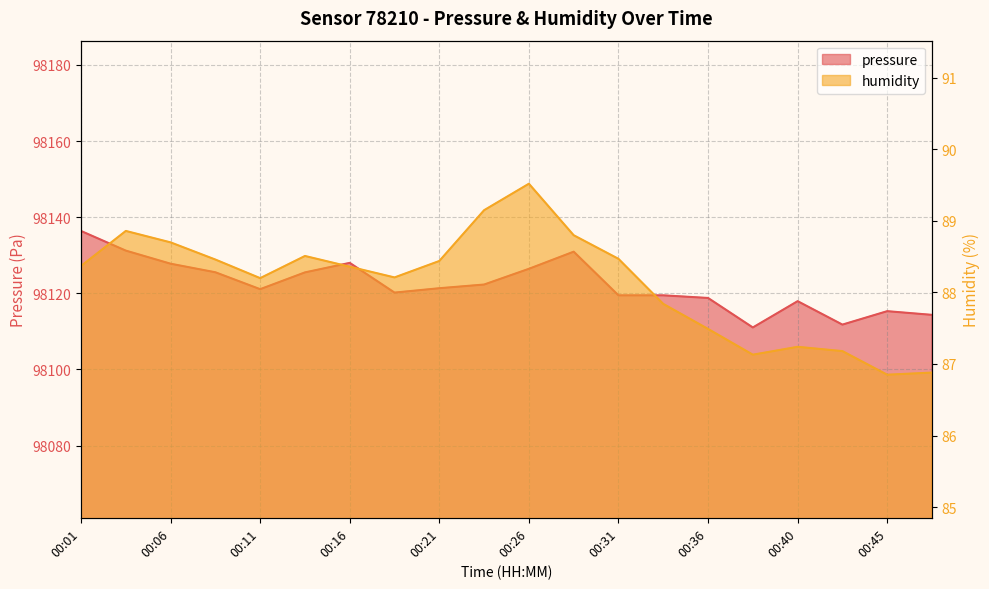

Count the number of data series in this chart.

2